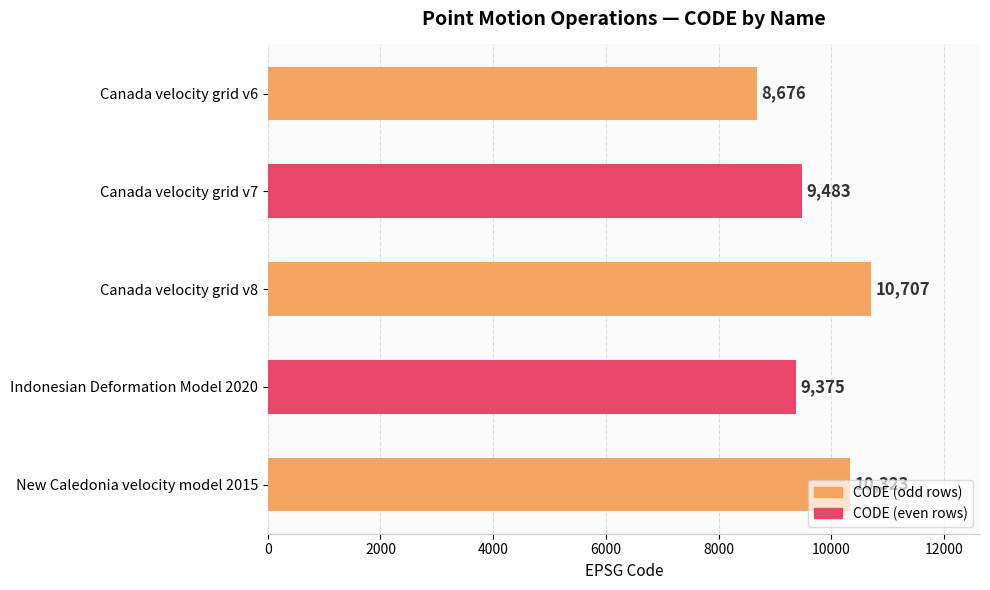

Where is the data nearest to the value 9691?

Canada velocity grid v7